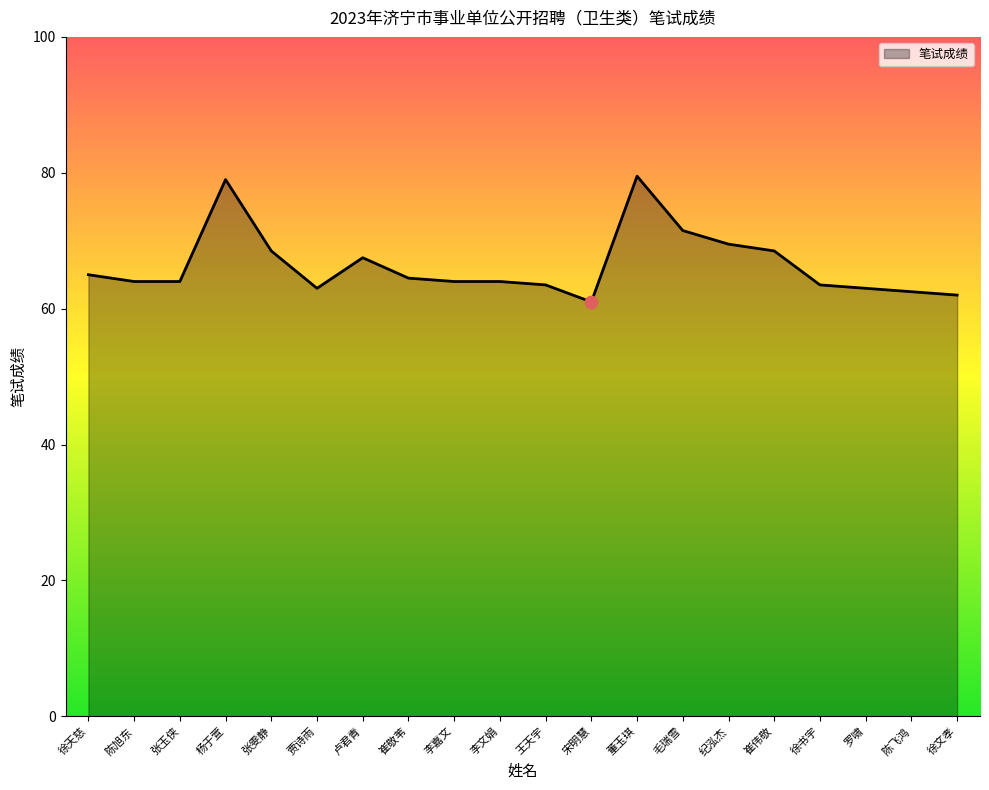

What is the change in value from 王天宇 to 董玉琪?

+16.0